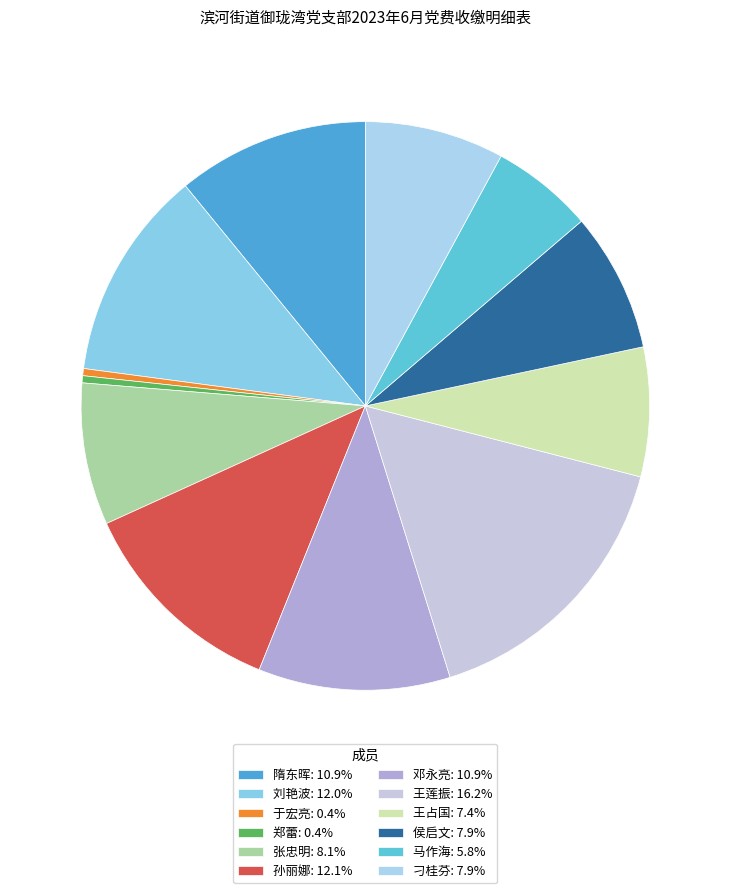

How many segments does this pie chart have?

12